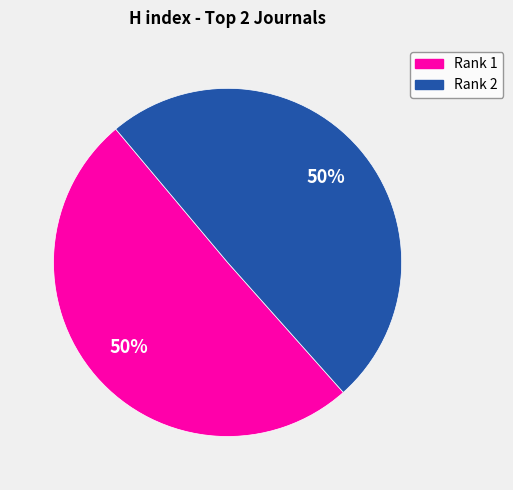

How many slices are in this pie chart?

2